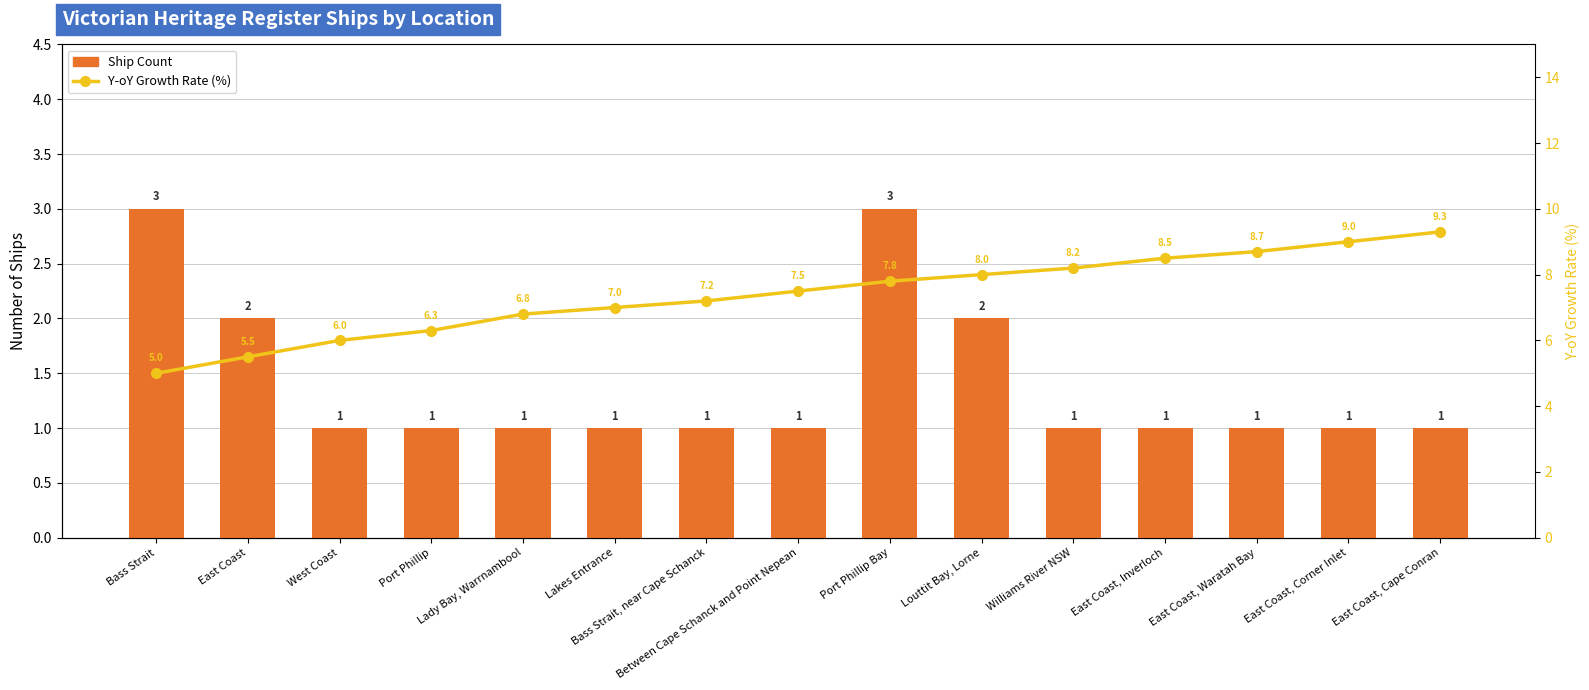

What is the label of the 9th bar from the left?

Port Phillip Bay